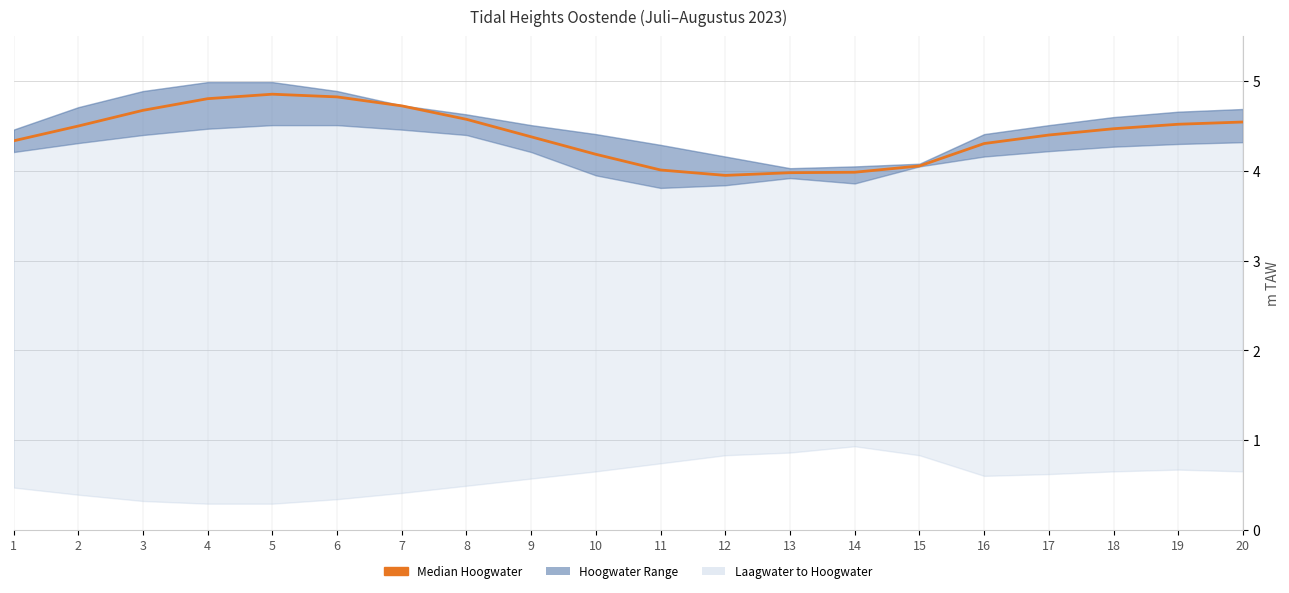

What is the difference between the maximum and minimum values?

0.9